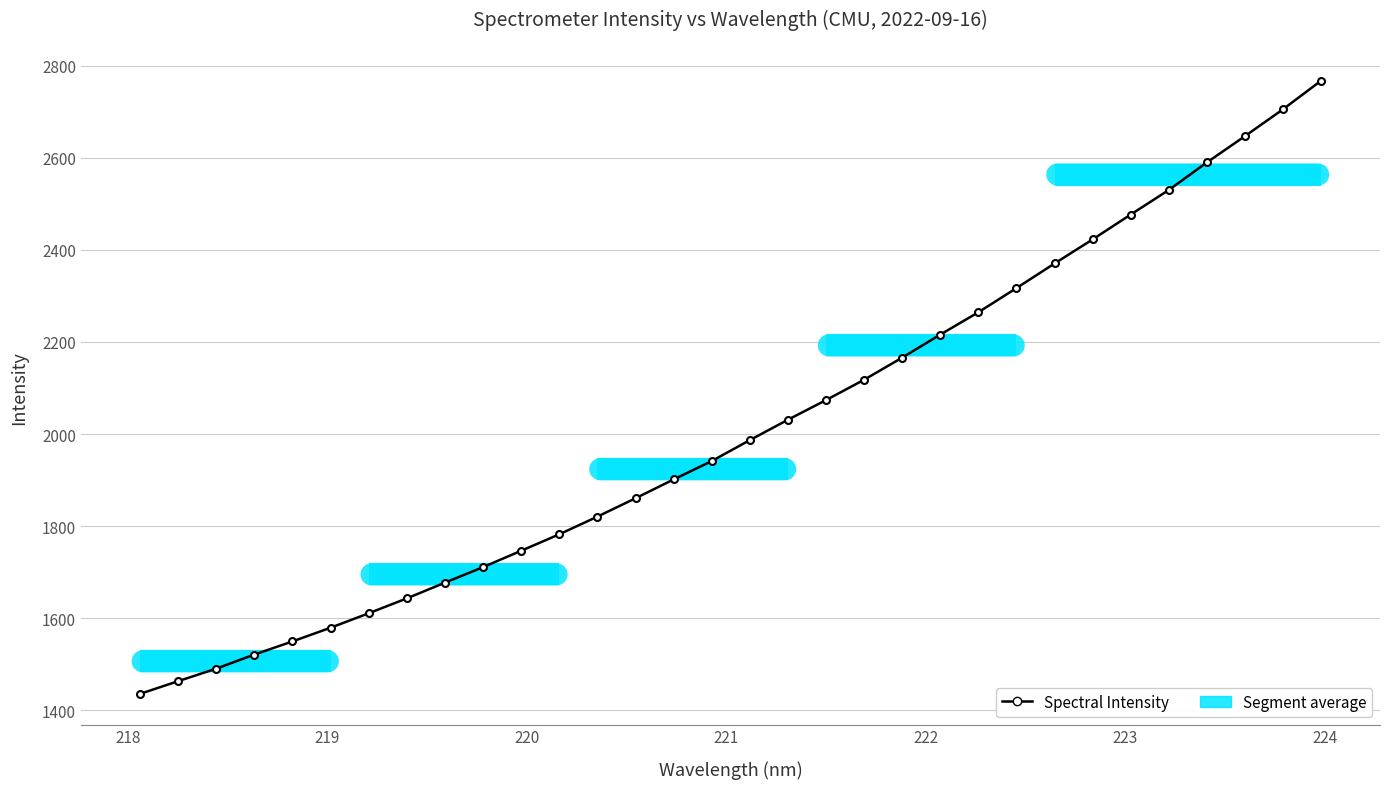

What is the smallest value displayed?

1435.9